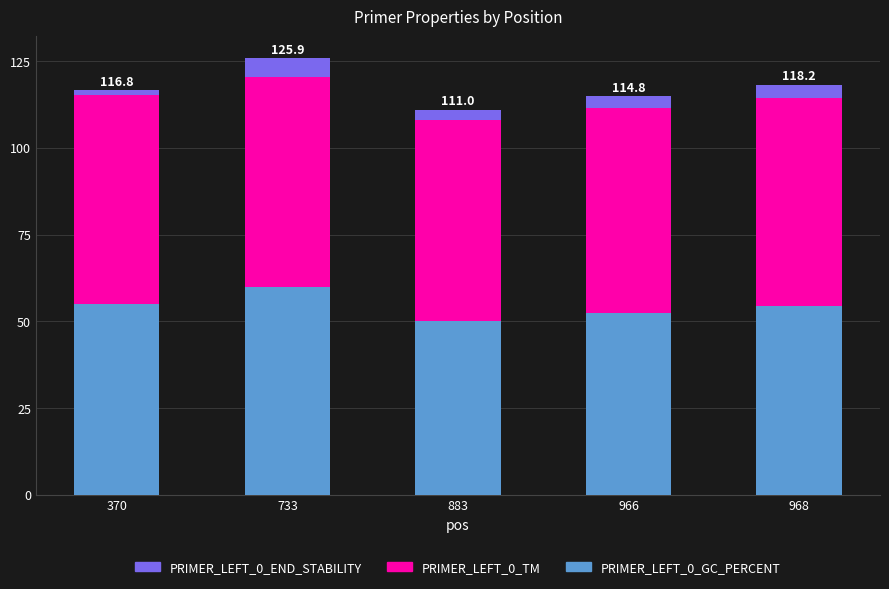

What is the total value across all series at 966?

114.8